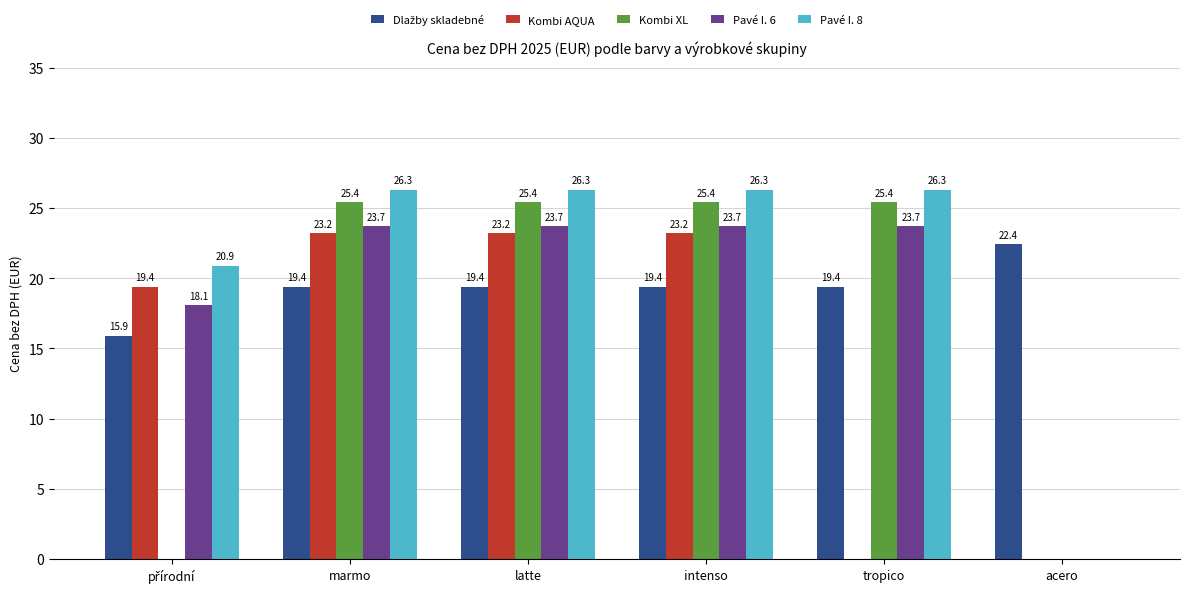

Which series has the largest total across all categories?

Pavé I. 8